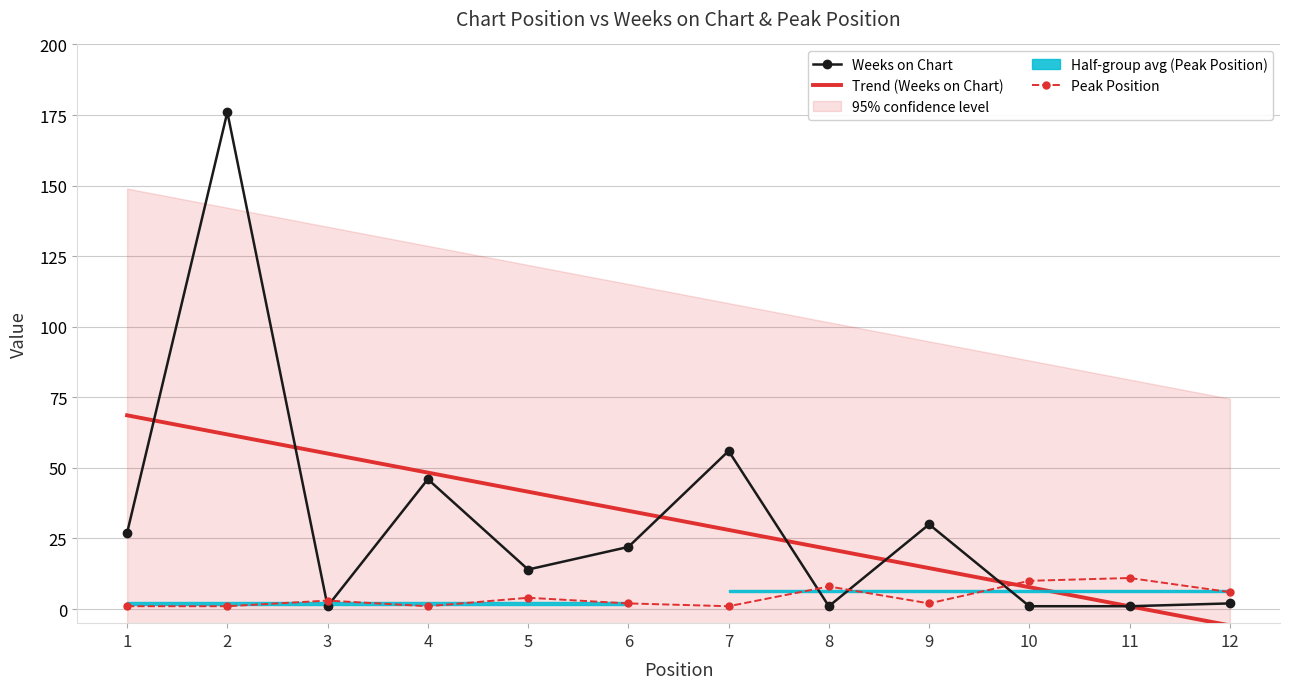

At which category is the sum across all series the highest?

2